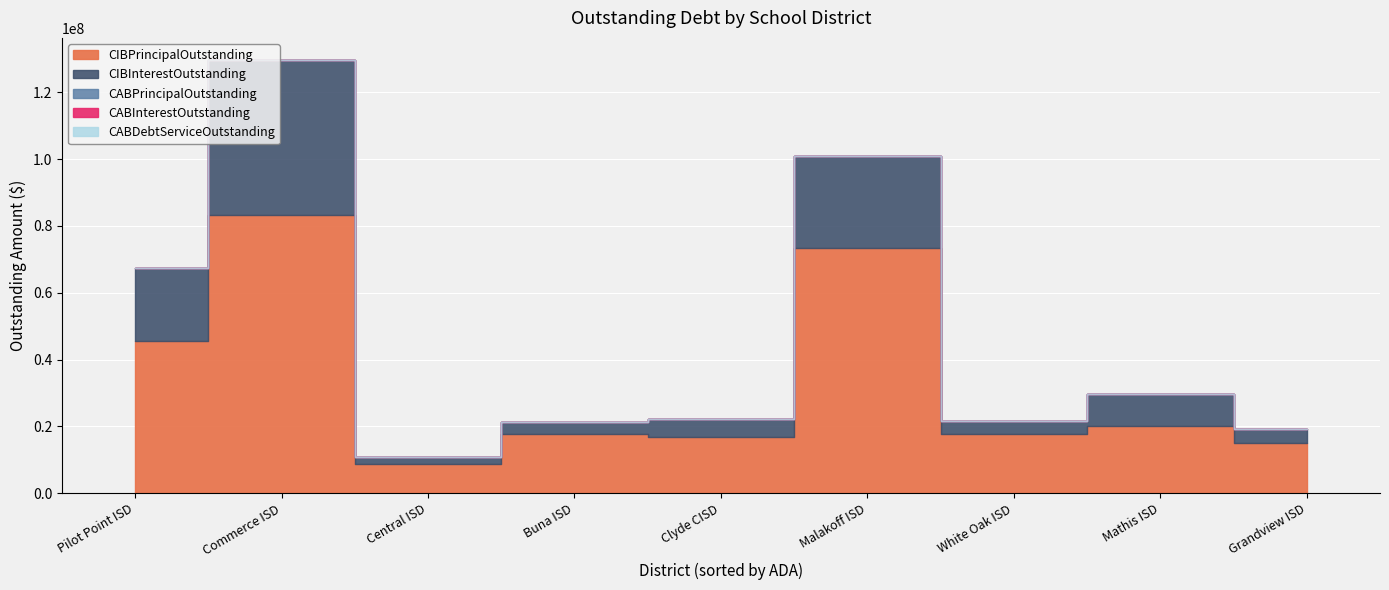

The CIBPrincipalOutstanding series shows 8911148.6 at Buna ISD. True or false?

False